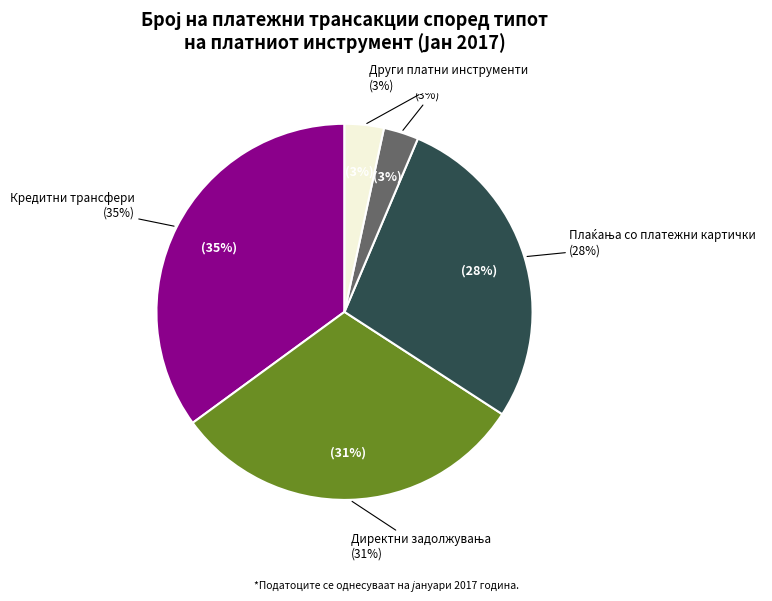

What percentage is the Кредитни трансфери slice, to the nearest percent?

35%